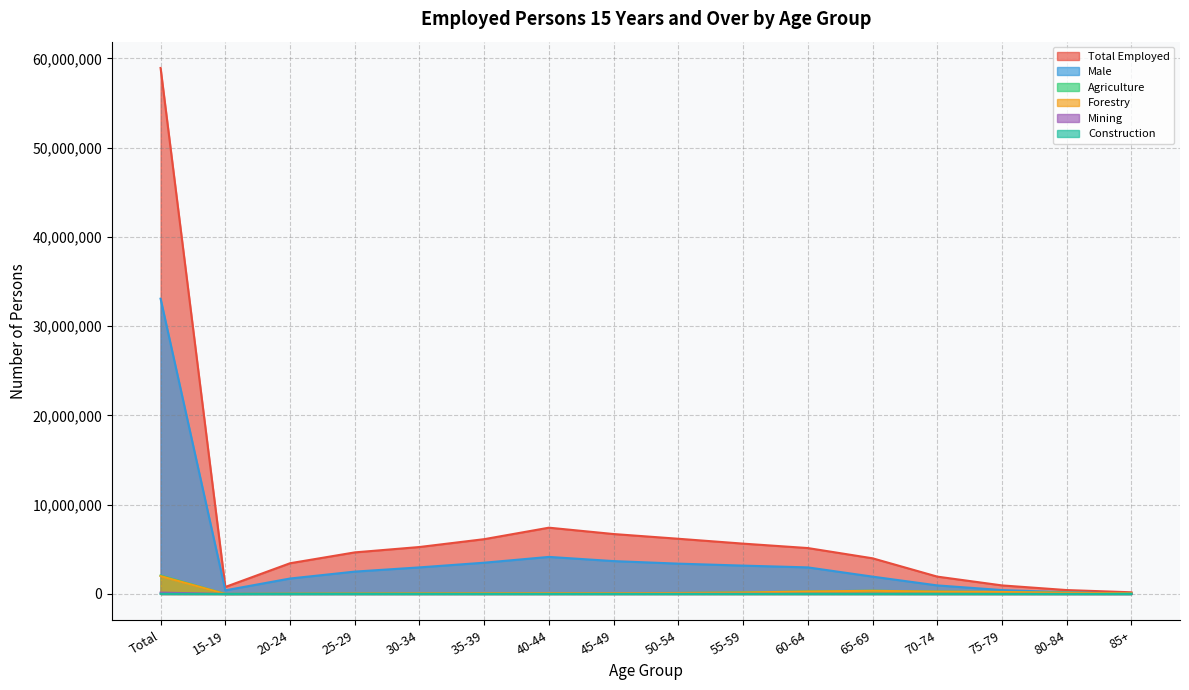

Which category has the highest value across all series?

Total